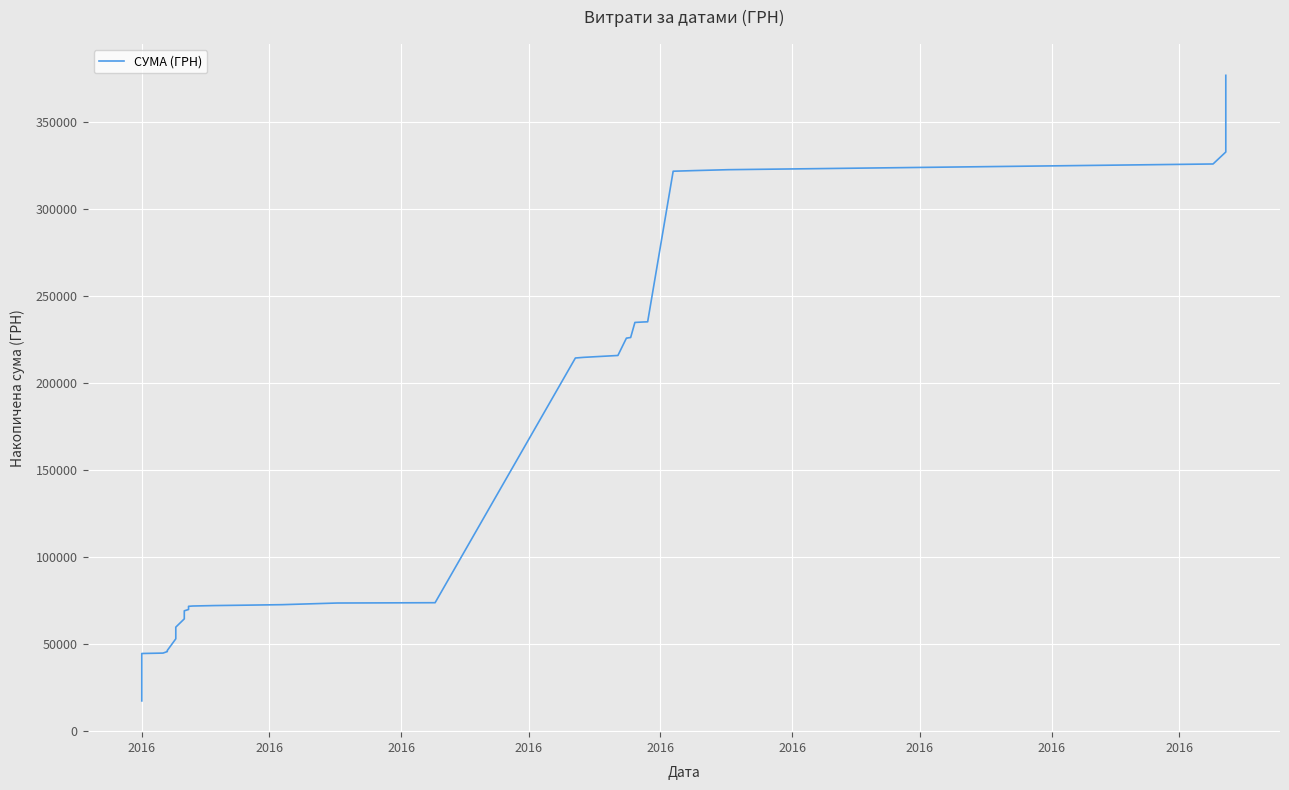

Reading left to right, what are all the values shown in this chart?

17384.5	44633.0	44871.2	45744.7	46179.2	46372.8	53072.8	53434.6	57490.6	59794.1	64552.1	69183.2	69934.7	71764.3	71938.2	72191.1	72406.6	72709.5	73659.0	73839.0	214545.2	214924.6	215997.0	225957.8	225969.0	226328.1	234989.1	235254.5	235352.3	321941.6	322303.4	322825.4	326105.4	332993.4	338583.4	343834.4	352714.4	358515.4	362027.4	377077.4